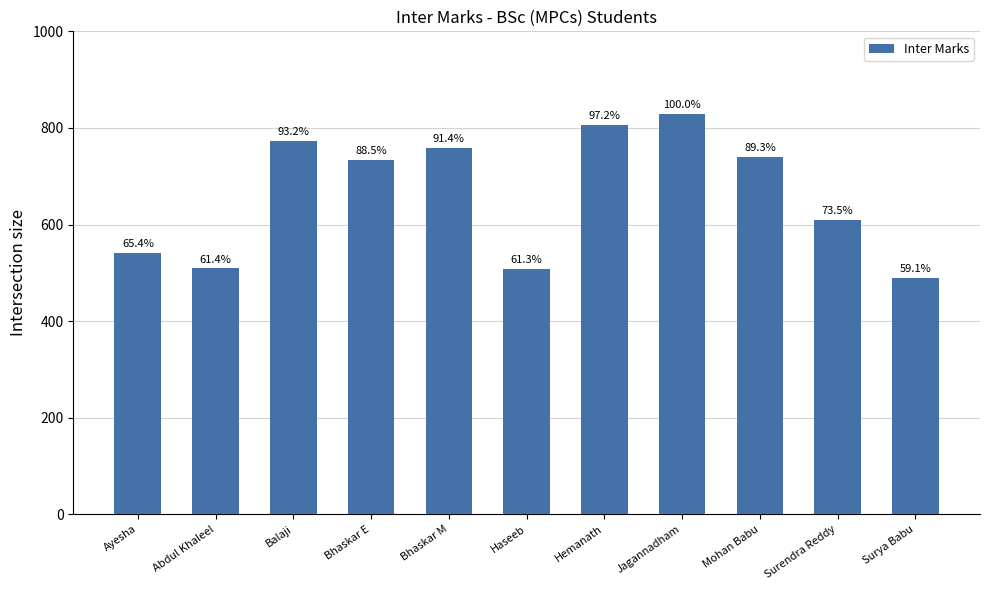

At which label does the data first exceed 734?

Balaji